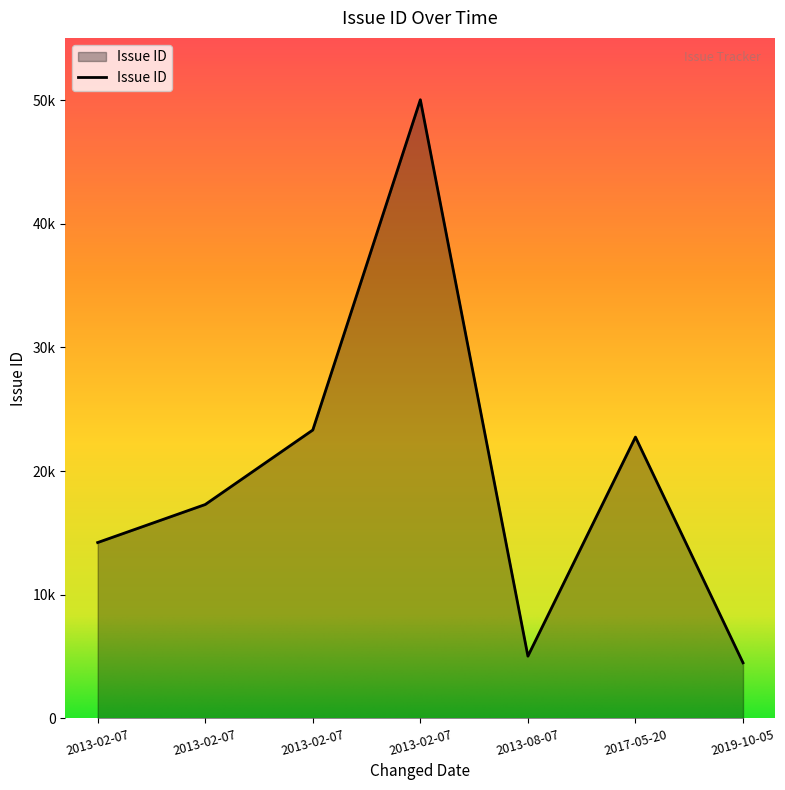

Reading right to left, list all the values displayed in this chart.

4499	5038	22753	50030	23323	17299	14224